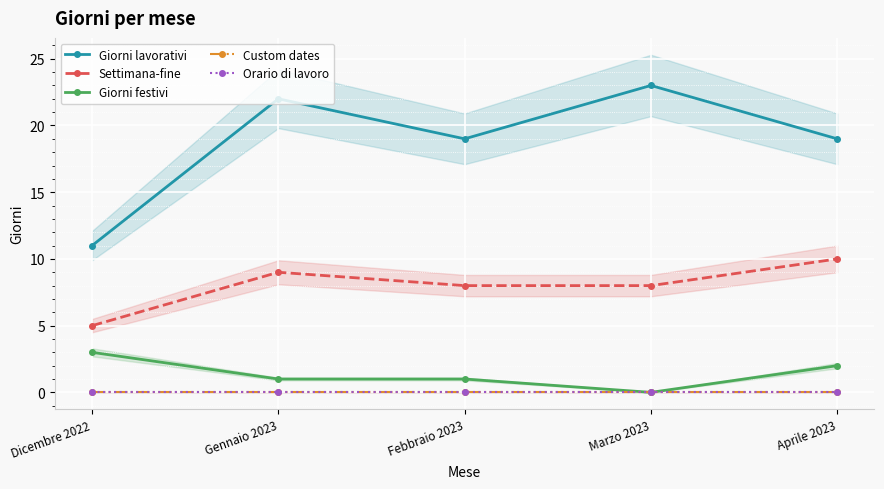

What value does the Giorni lavorativi series have at Dicembre 2022?

11